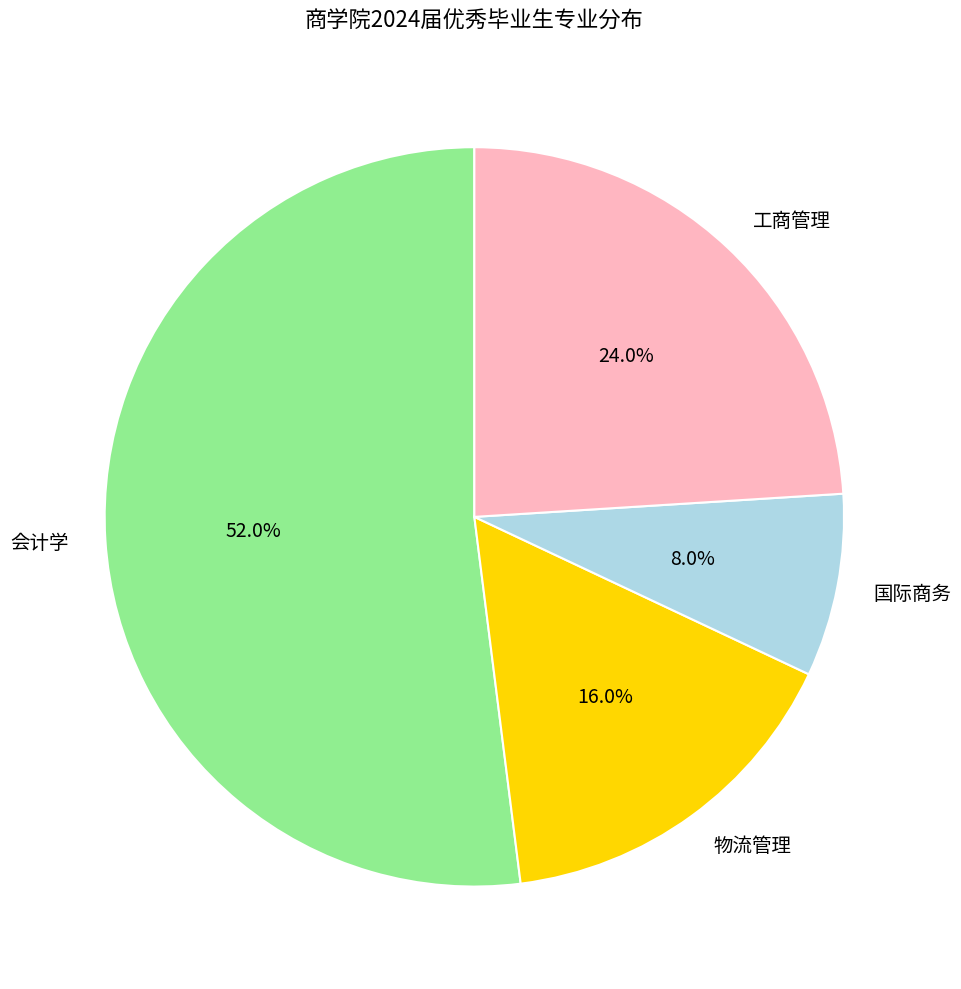

Do 工商管理 and 物流管理 together represent more than half of the pie?

No